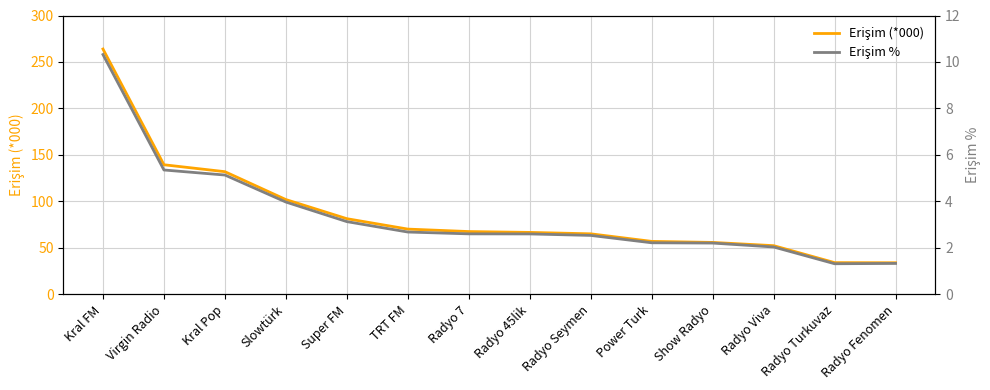

What position from the left is Power Turk?

10